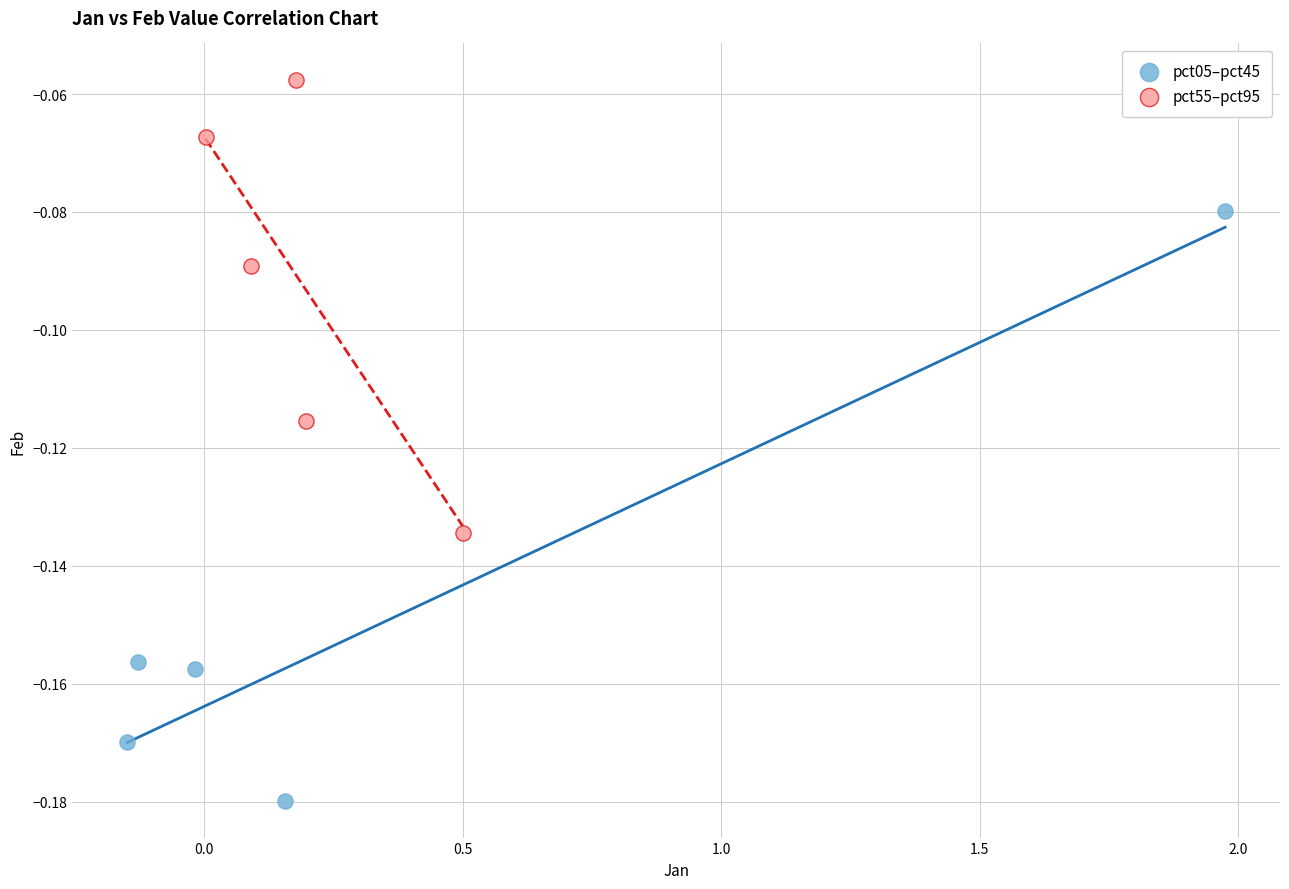

Which series contains the lowest Y value?

pct05–pct45